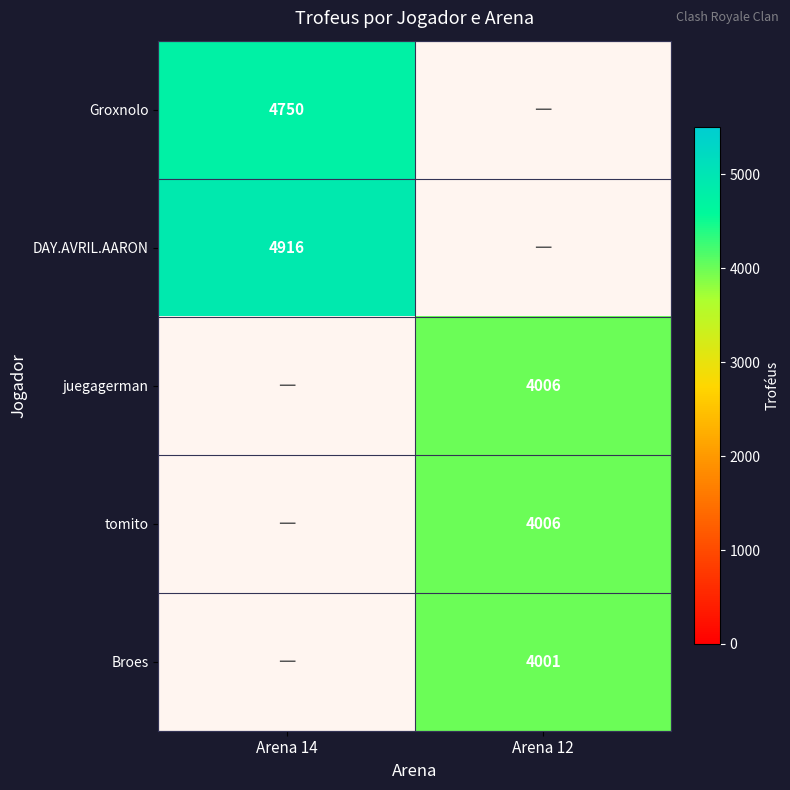

Reading right to left, what are all the values shown in this chart?

Groxnolo: 0	4750
DAY.AVRIL.AARON: 0	4916
juegagerman: 4006	0
tomito: 4006	0
Broes: 4001	0